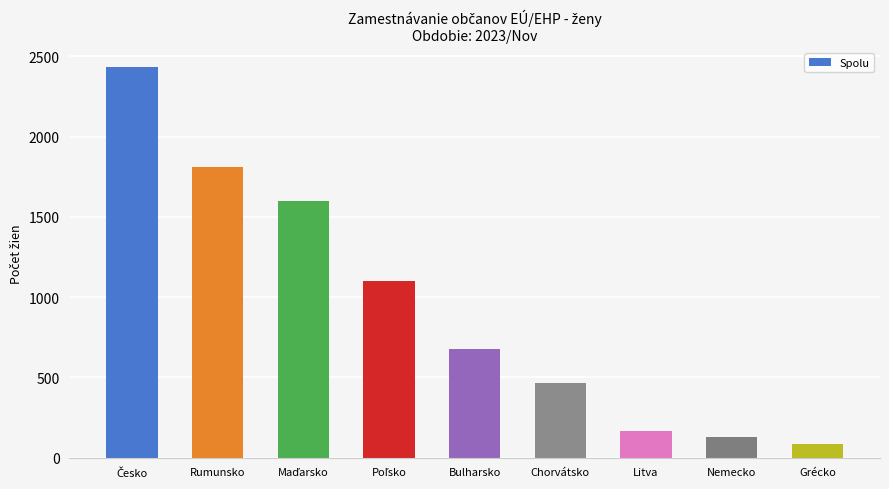

The value at Nemecko is 130. True or false?

True